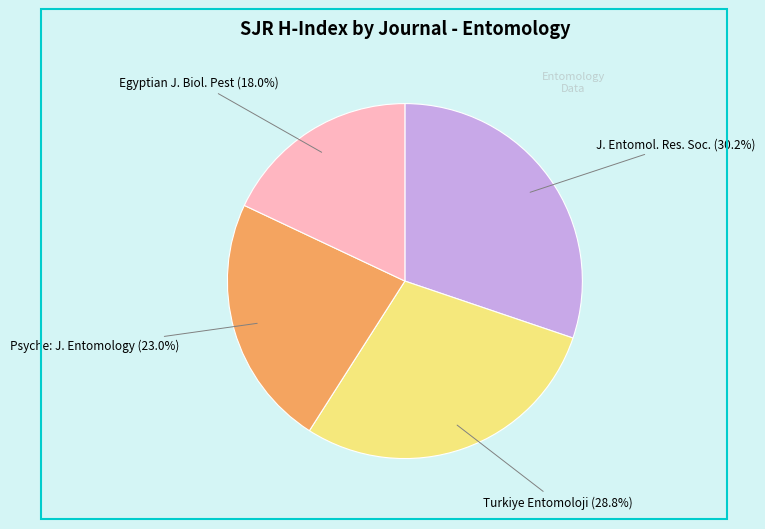

What percentage do Turkiye Entomoloji and Egyptian J. Biol. Pest together represent?

46.8%